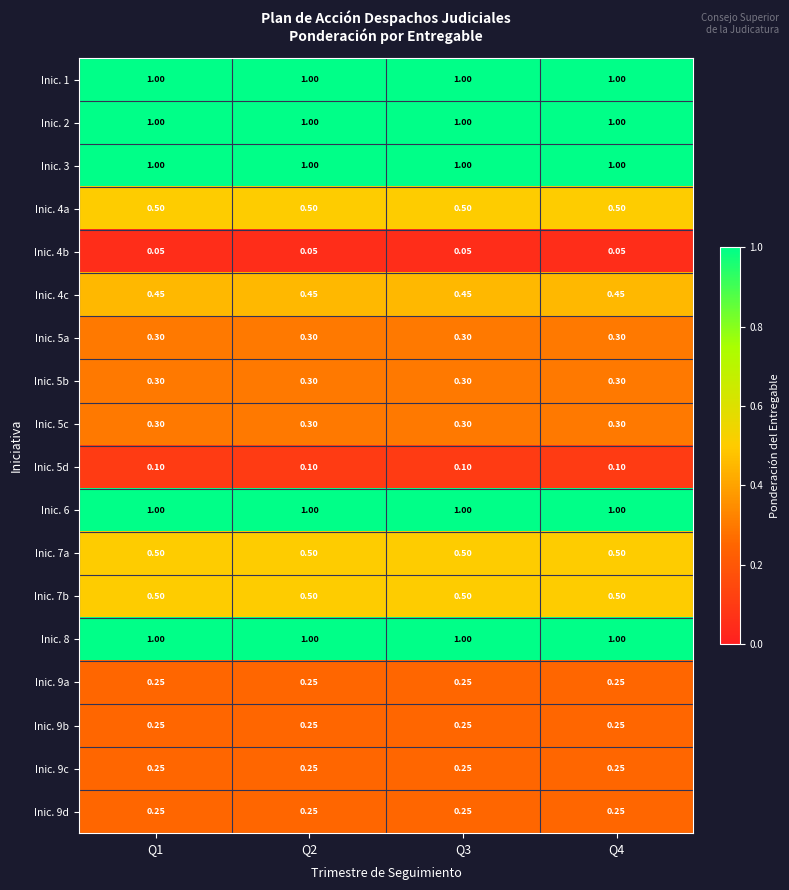

Is the value of Inic. 7b at Q2 greater than the value of Inic. 6 at Q4?

No